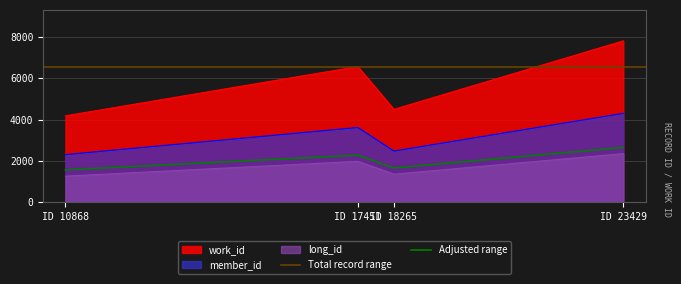

Is it true that long_id equals 1971 at ID 17451?

True